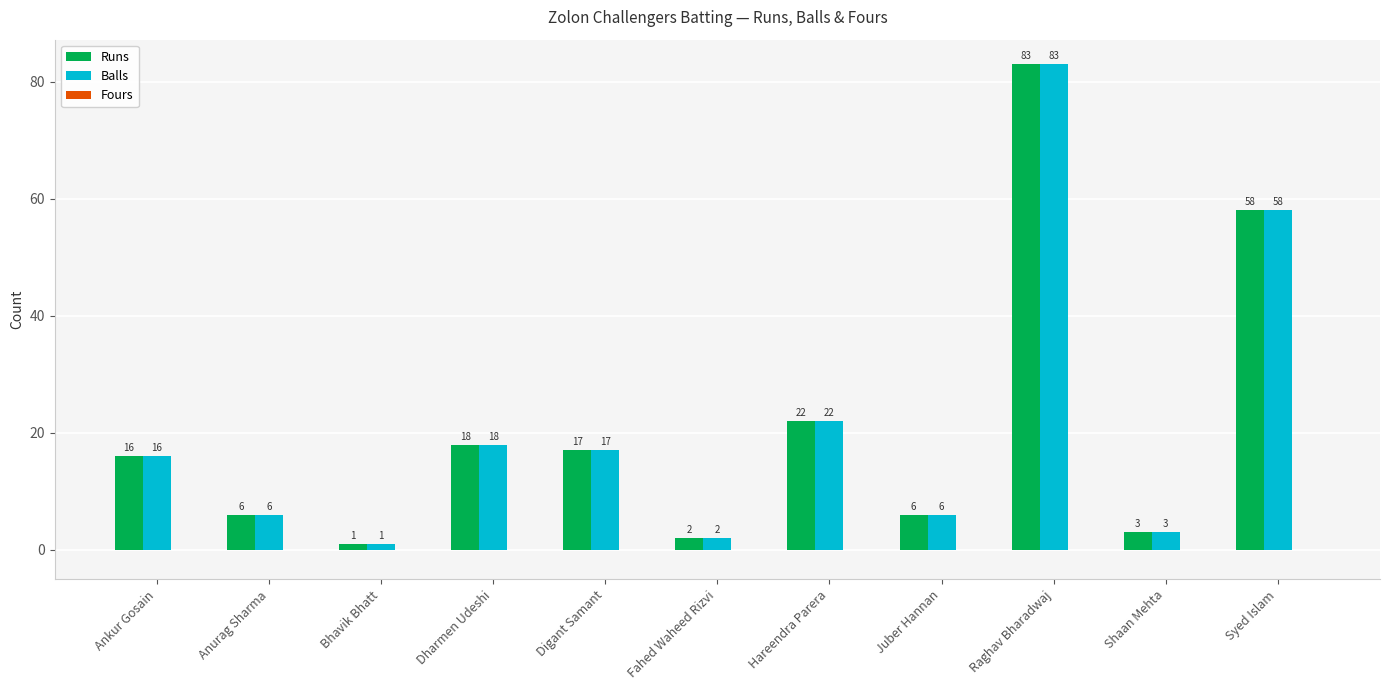

What is the sum of all Balls values?

232